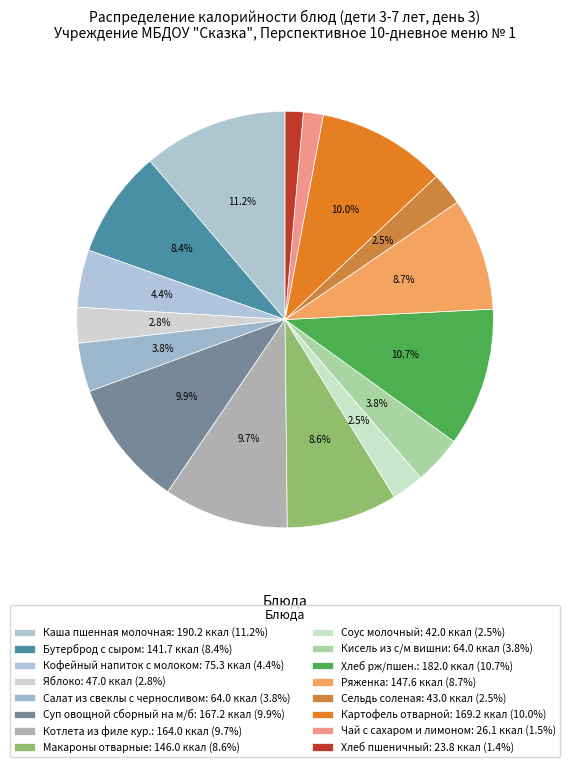

True or false: Бутерброд с сыром accounts for 8% of the total.

True